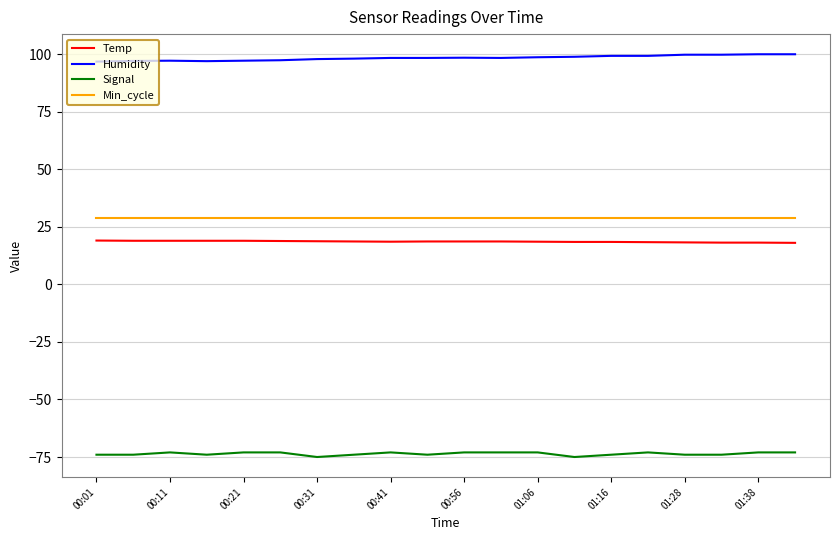

What is the minimum value shown in the chart?

-75.0